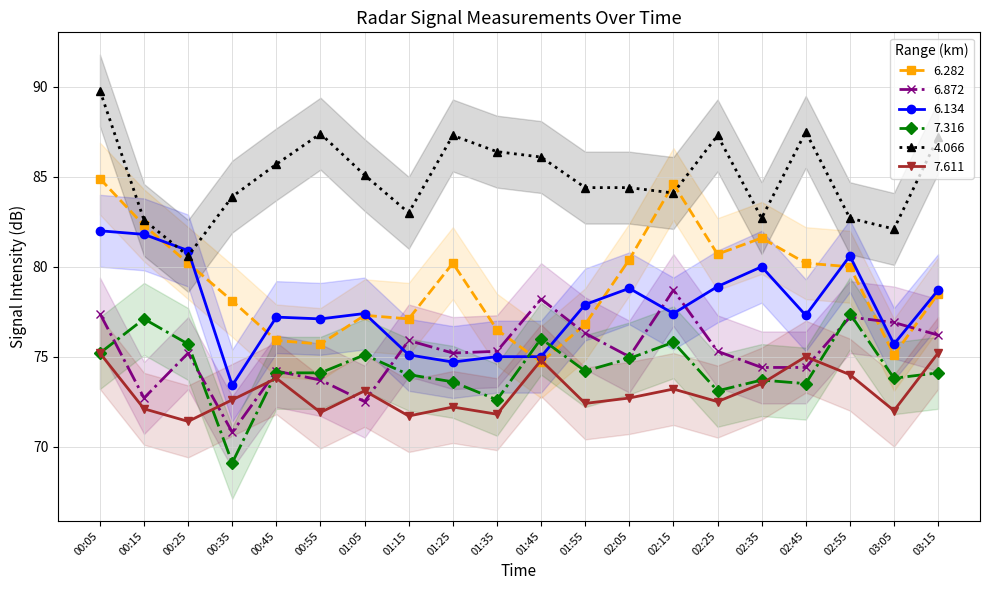

What is the maximum value for 6.282?

84.9